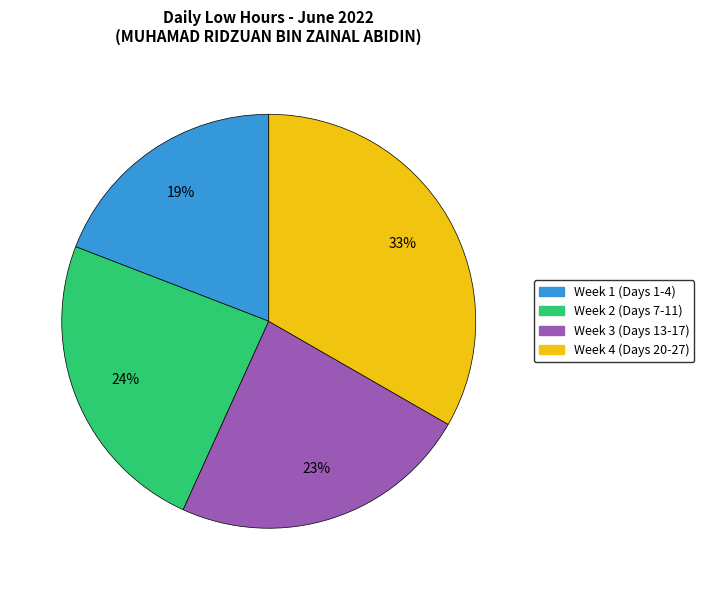

Approximately how many times larger is the value at Week 1 (Days 1-4) compared to Week 2 (Days 7-11)?

0.8